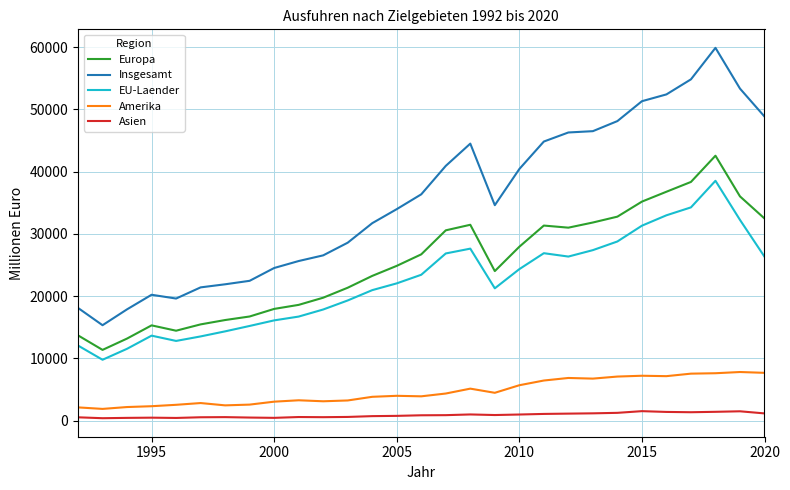

What is the maximum value for Asien?

1528.9